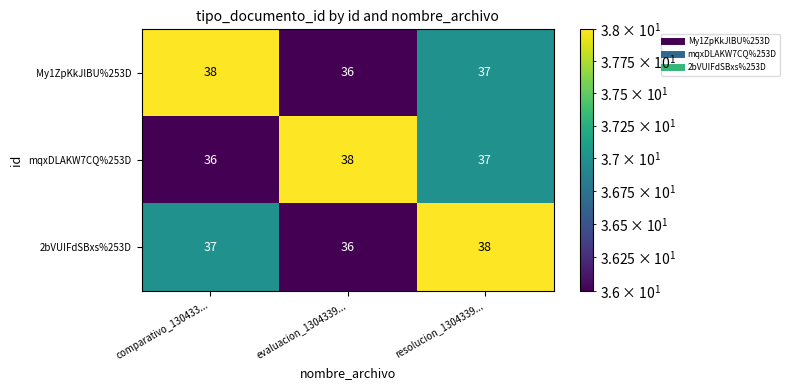

What is the sum of the mqxDLAKW7CQ%253D values at comparativo_130433... and evaluacion_1304339...?

74